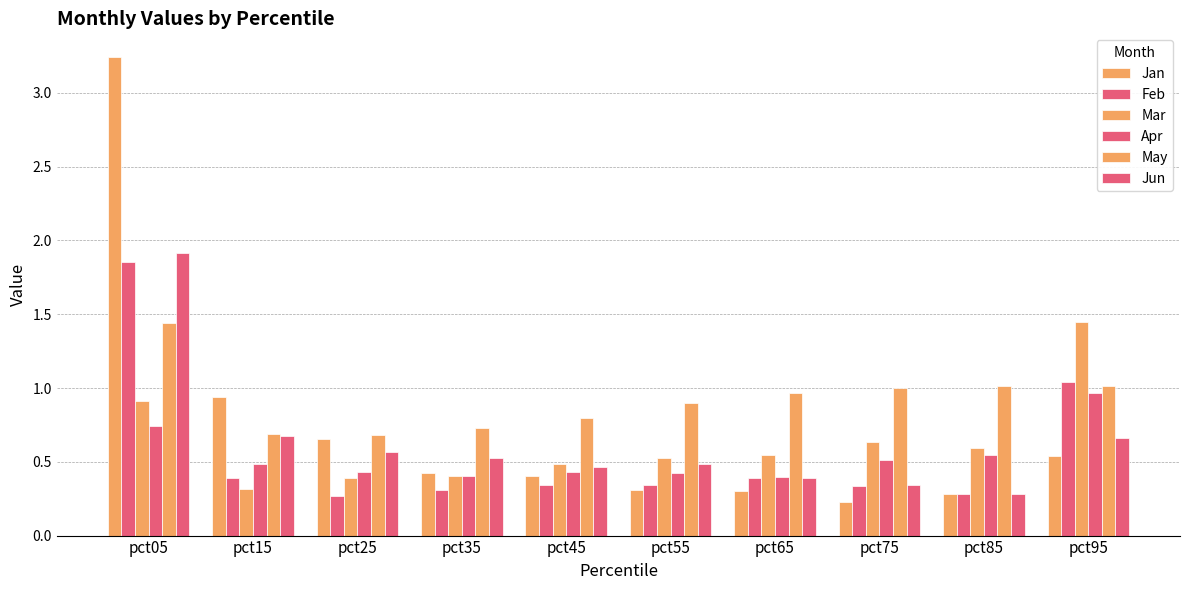

Count the number of categories in the chart.

10